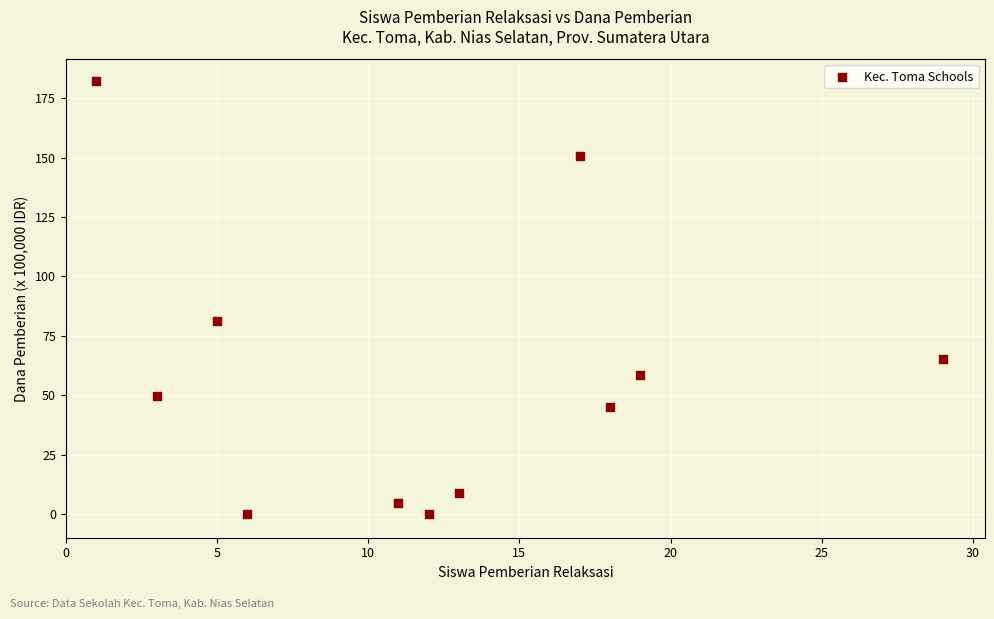

What Y value in the scatter plot is closest to 91?

81.0